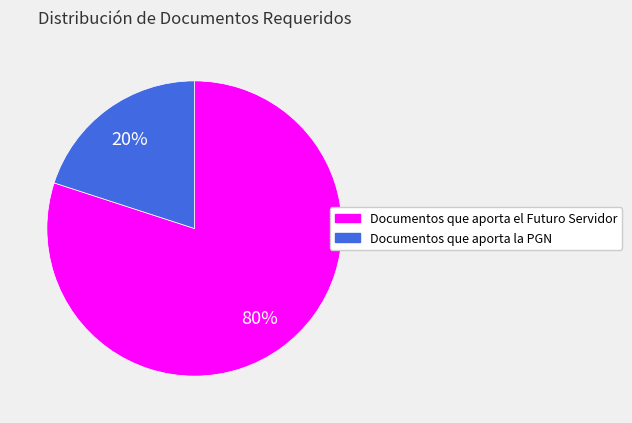

True or false: Documentos que aporta la PGN accounts for 33% of the total.

False